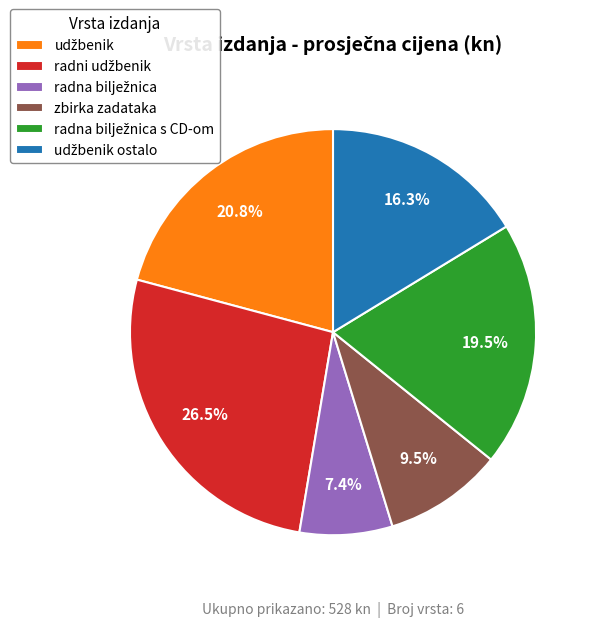

Is zbirka zadataka the majority of the pie?

No